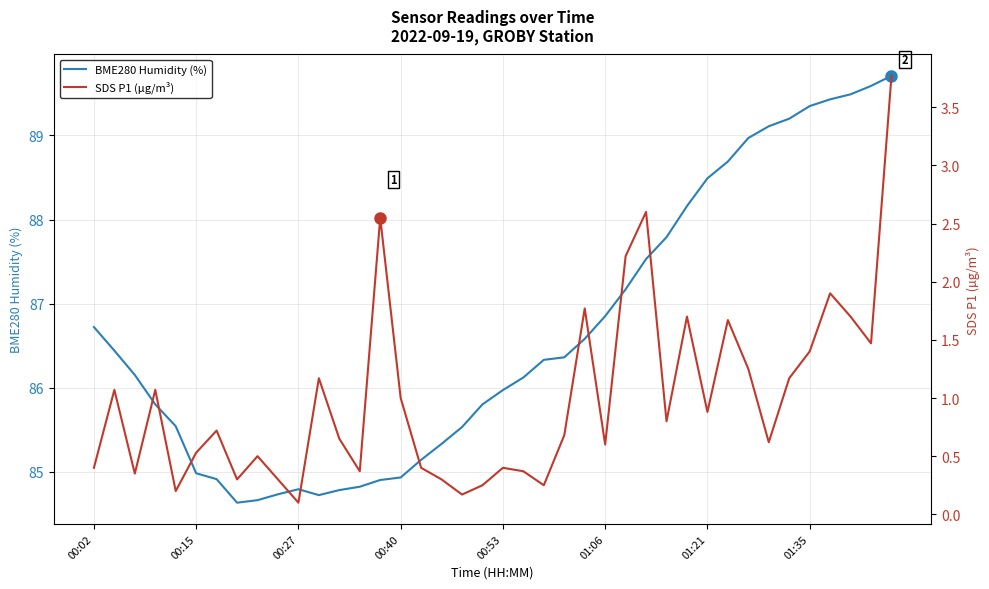

What is the highest value of the BME280 Humidity (%) series?

89.7